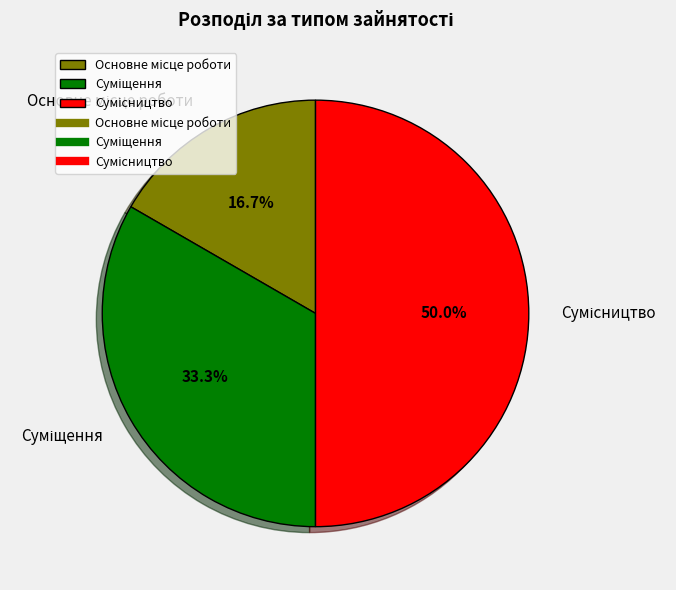

What percentage is the Сумісництво slice, to the nearest percent?

50%